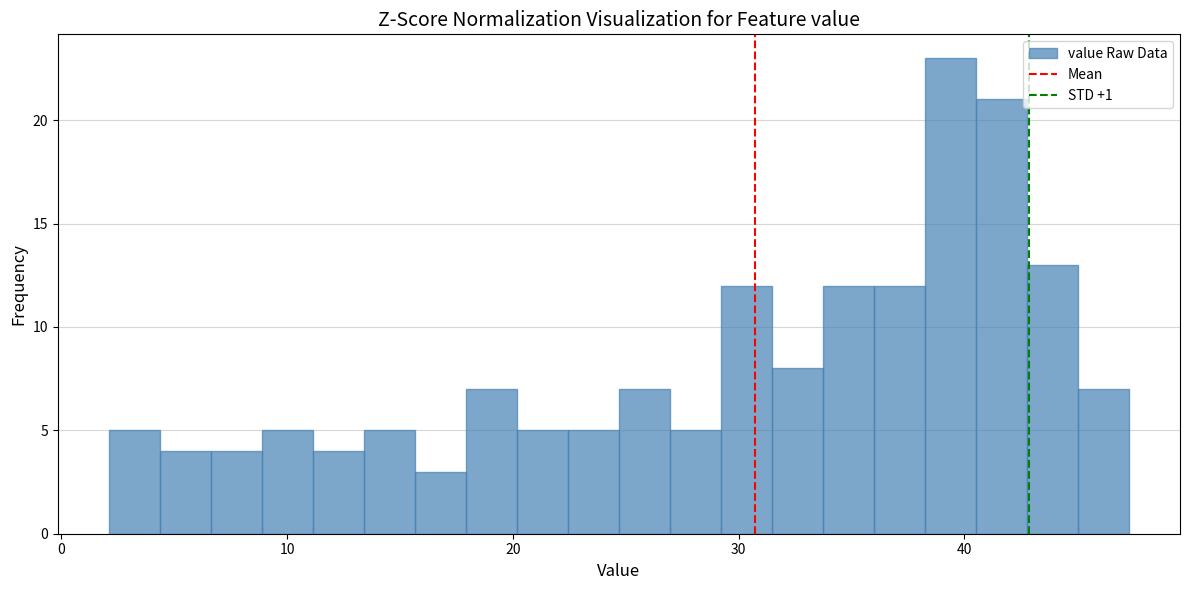

Around what value on the x-axis is the tallest bar? Give the approximate position of its centre, as read against the axis.

39